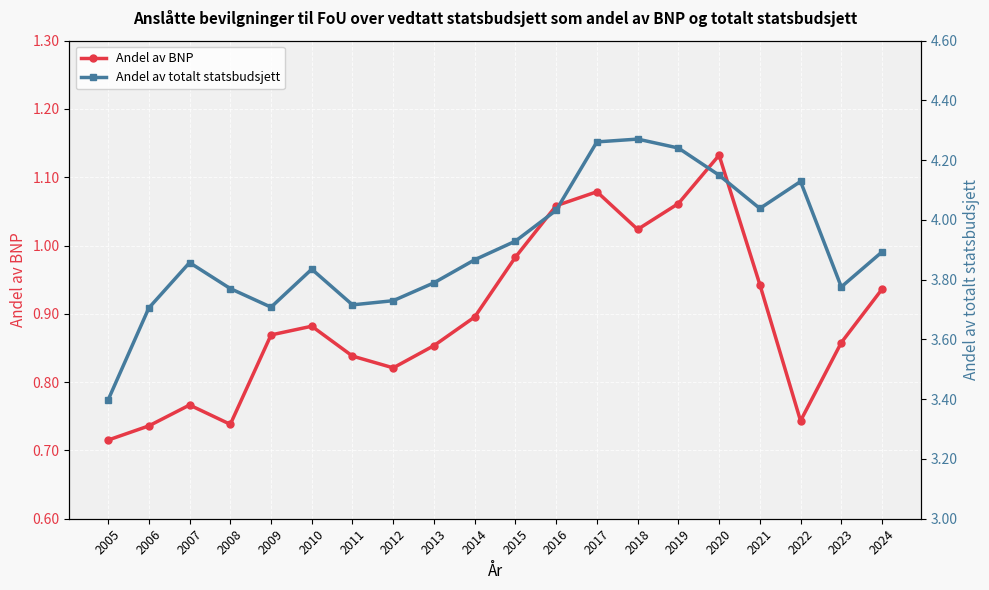

True or false: Andel av BNP has more than 1 interior local peaks.

True